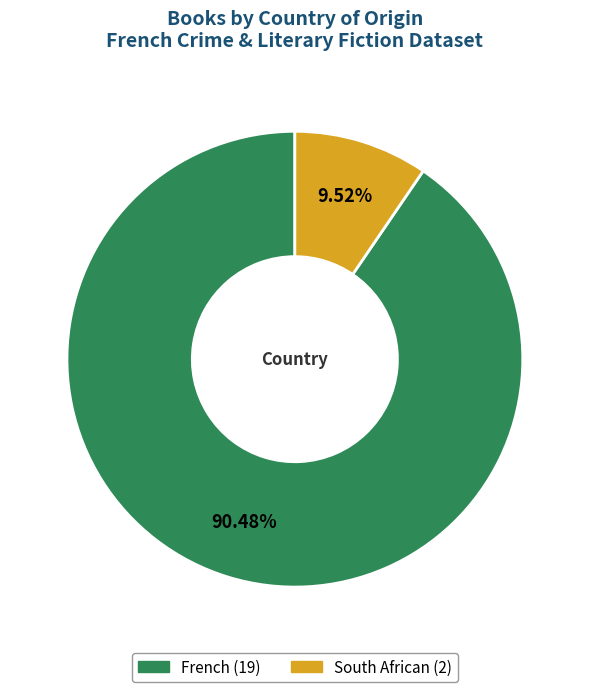

To the nearest percent, what is the difference between the largest and smallest slice percentages?

81%